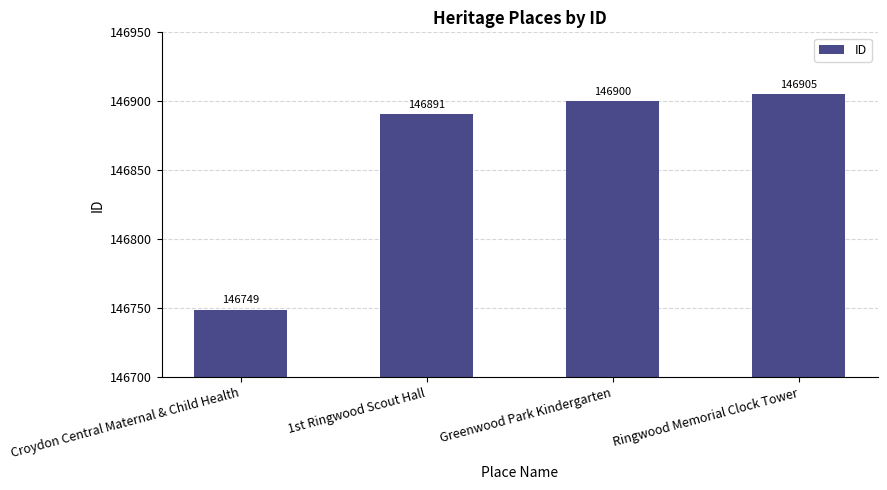

What position from the right is Croydon Central Maternal & Child Health?

4